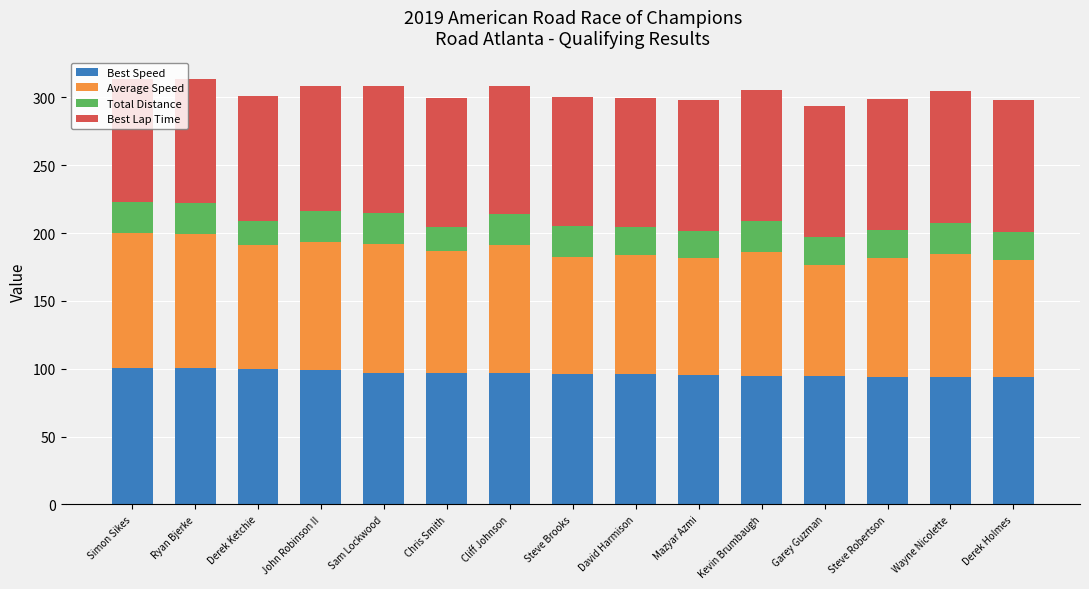

What is the sum of all Best Speed values?

1449.6